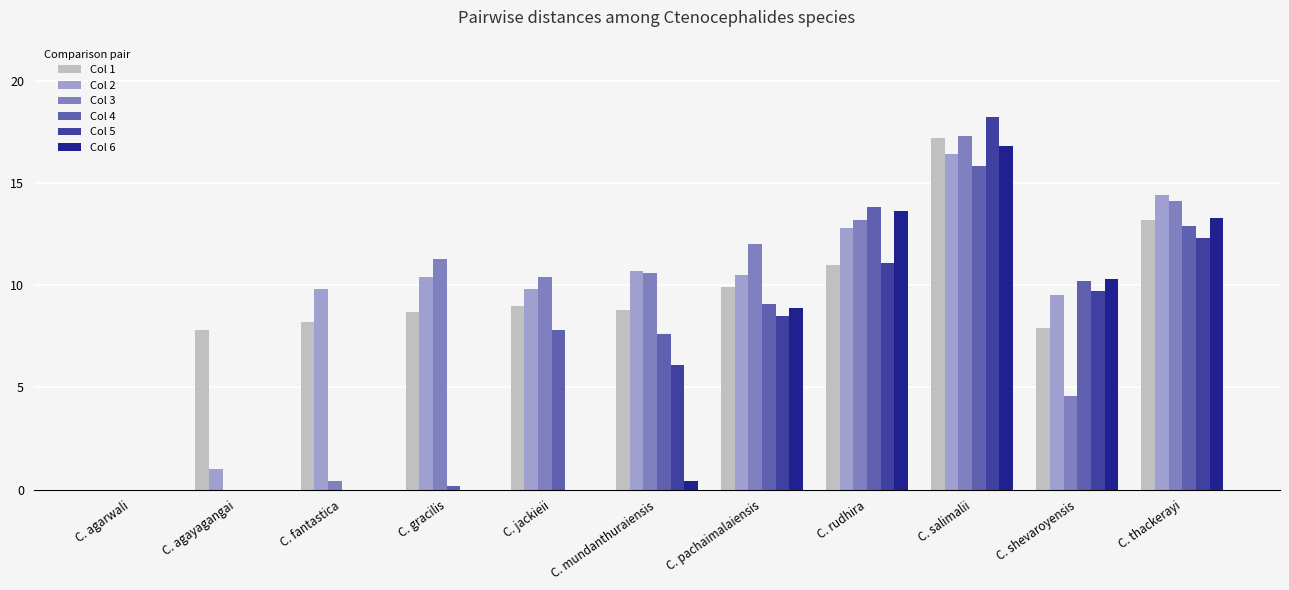

Which series has the largest total across all categories?

Col 2